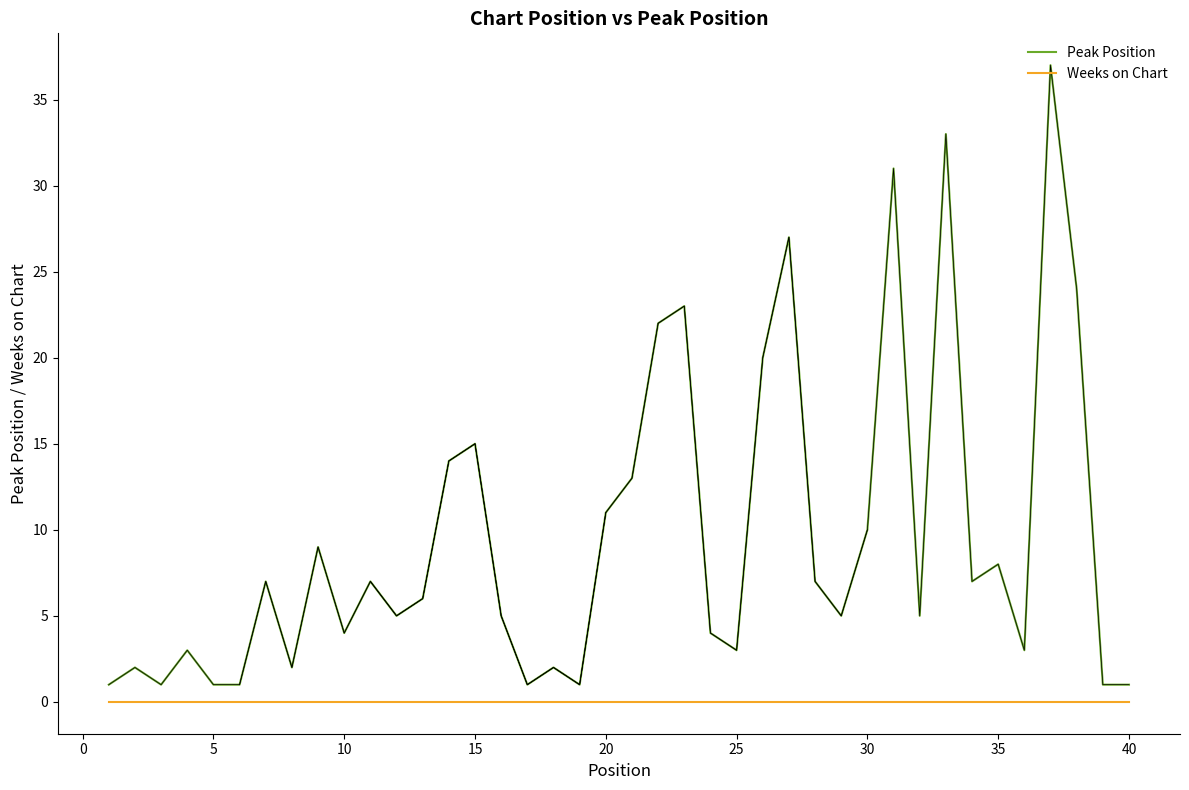

Is it true that Weeks on Chart equals 0 at 30?

True